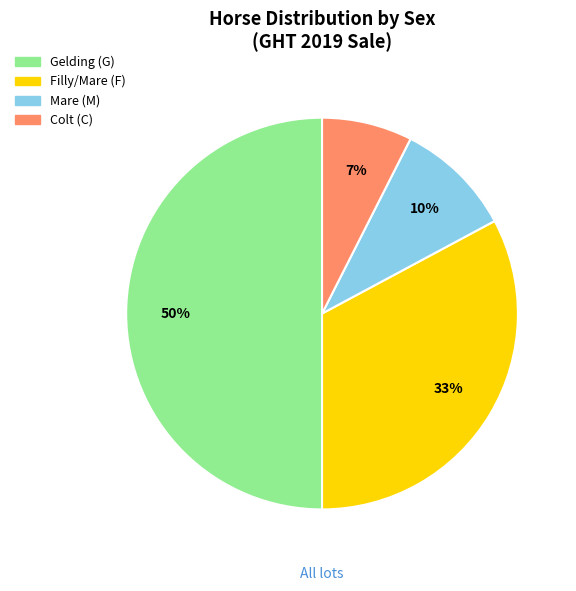

To the nearest percent, what is the average slice percentage?

25%